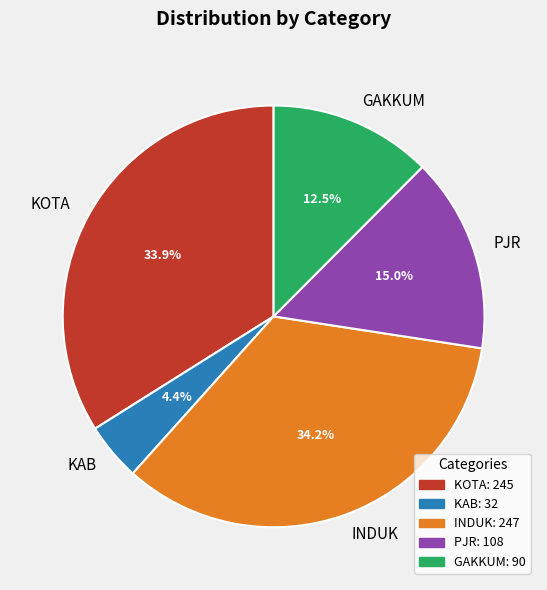

The KAB slice represents 4% of the pie. True or false?

True